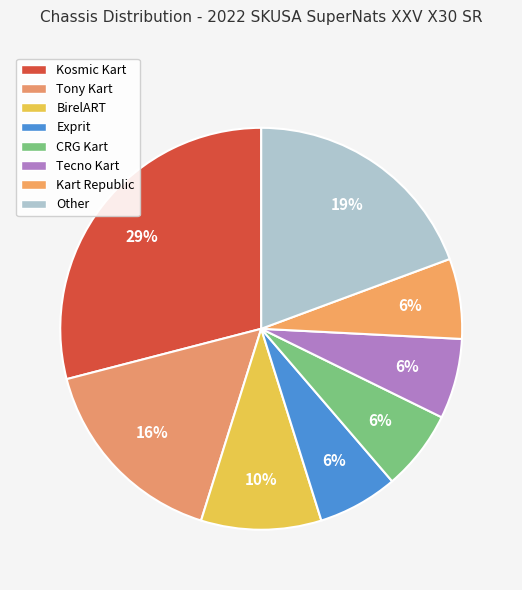

How many segments does this pie chart have?

8